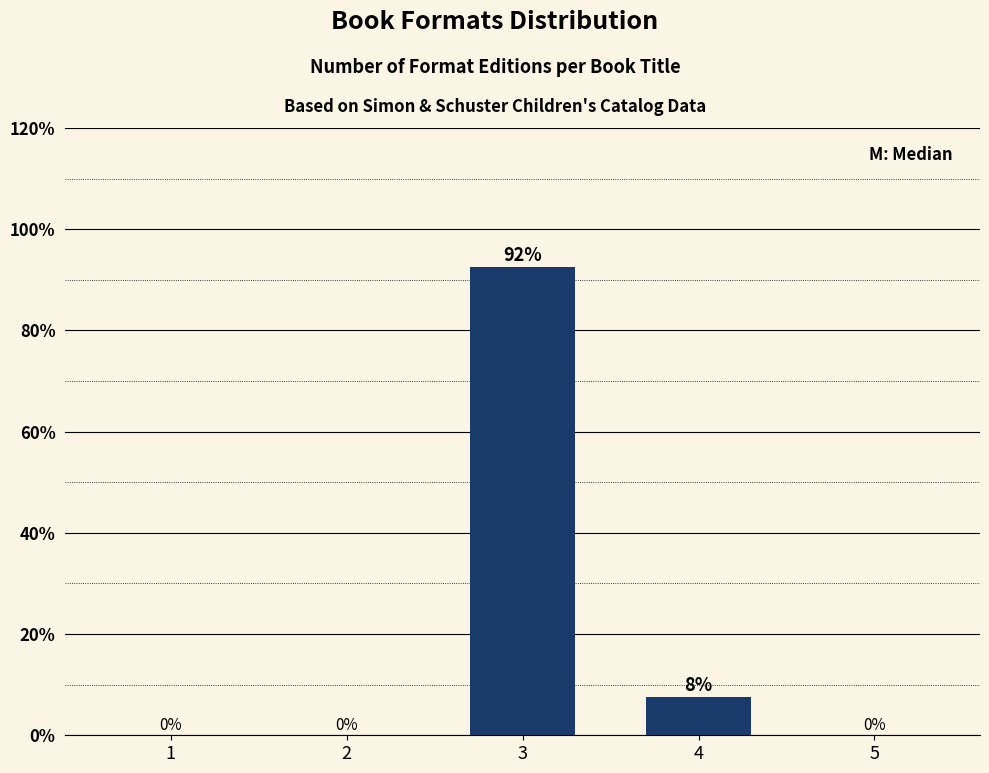

Which label corresponds to the largest value in the chart?

3